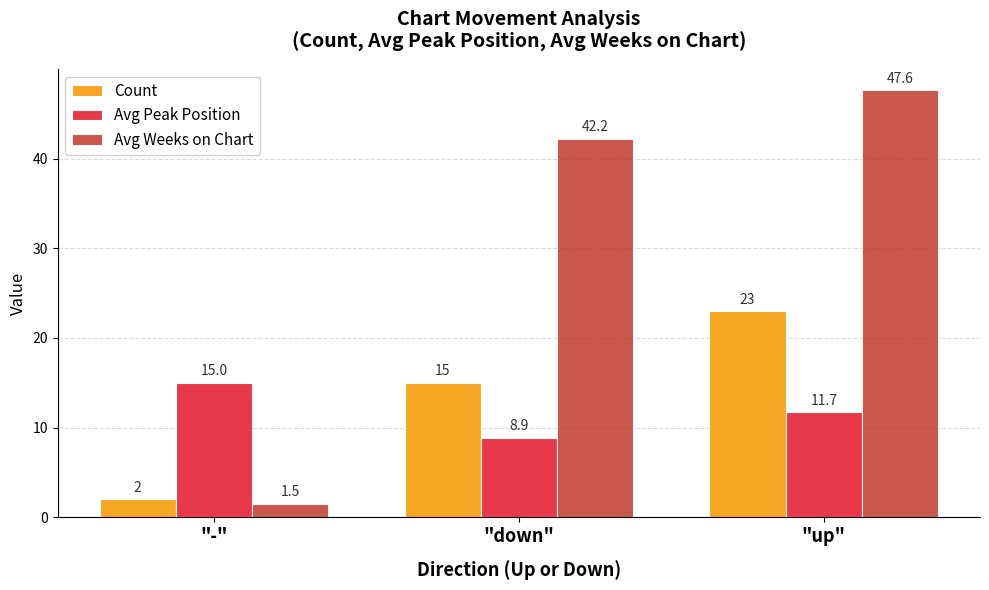

Rank the categories by Avg Weeks on Chart value from lowest to highest.

"-", "down", "up"